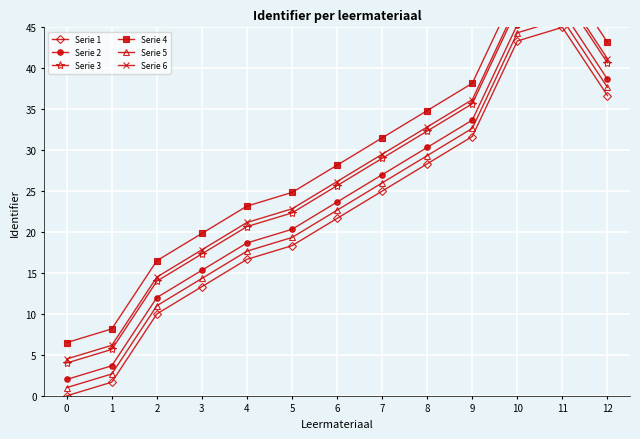

Between 1 and 10, which series saw the biggest shift?

Serie 1